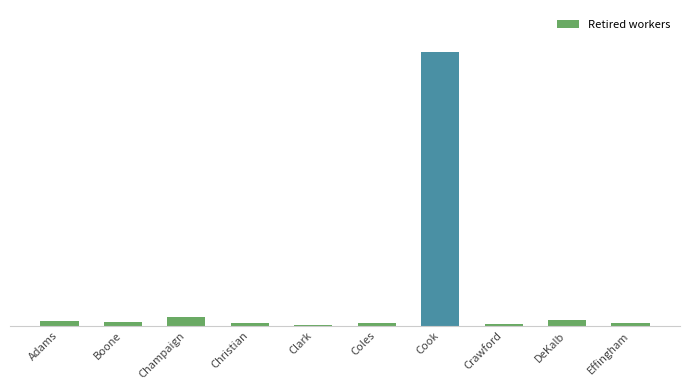

List the labels in order of value, smallest first.

Clark, Crawford, Effingham, Christian, Coles, Boone, Adams, DeKalb, Champaign, Cook